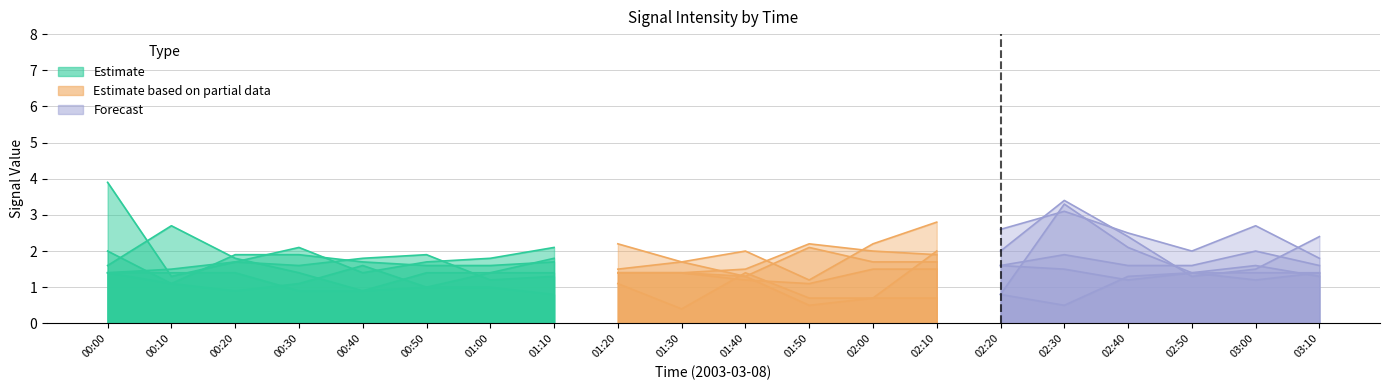

At how many categories does at least one series exceed 2?

13